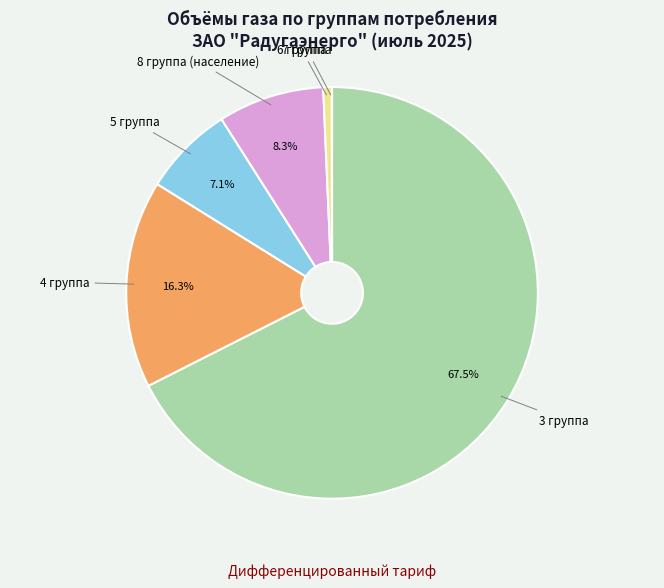

Does 6 группа account for over 50% of the chart?

No